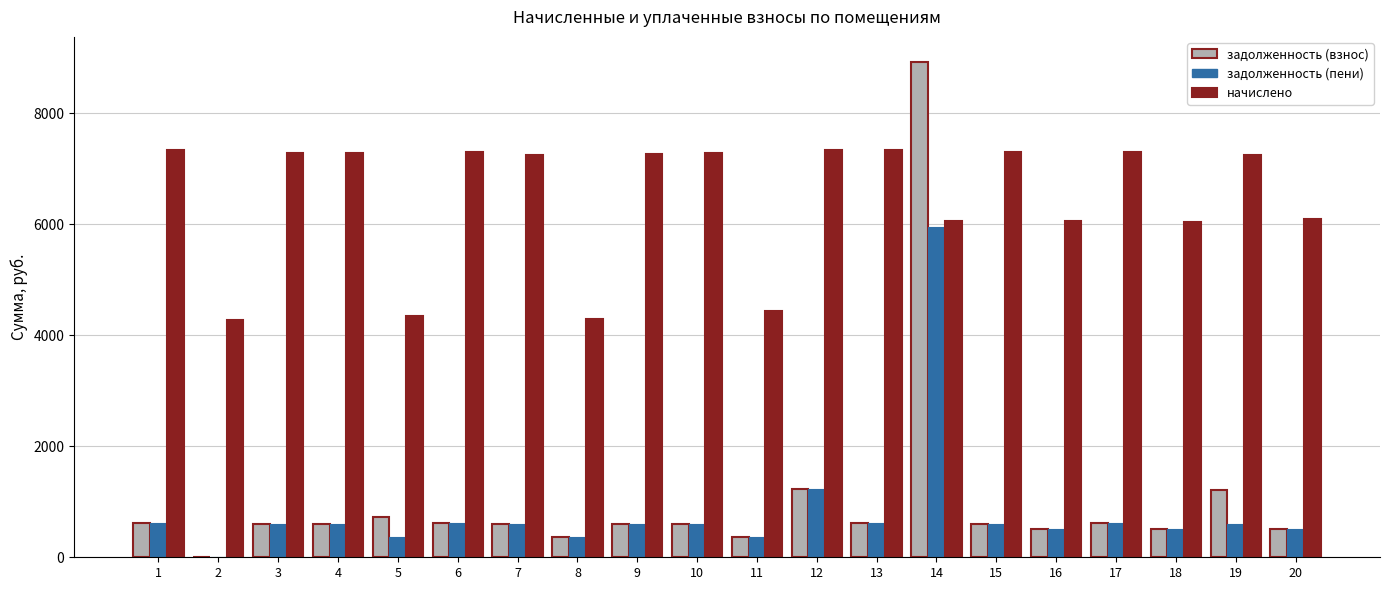

What is the difference between the задолженность (пени) values at 11 and 16?

134.8